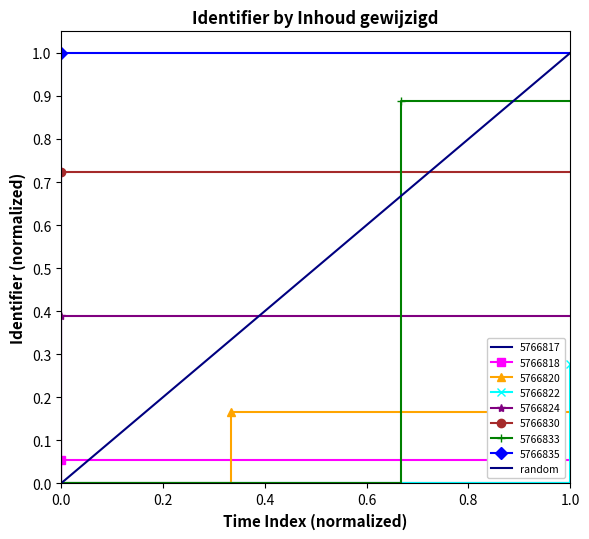

Count the values in the range 0 to 1.

2